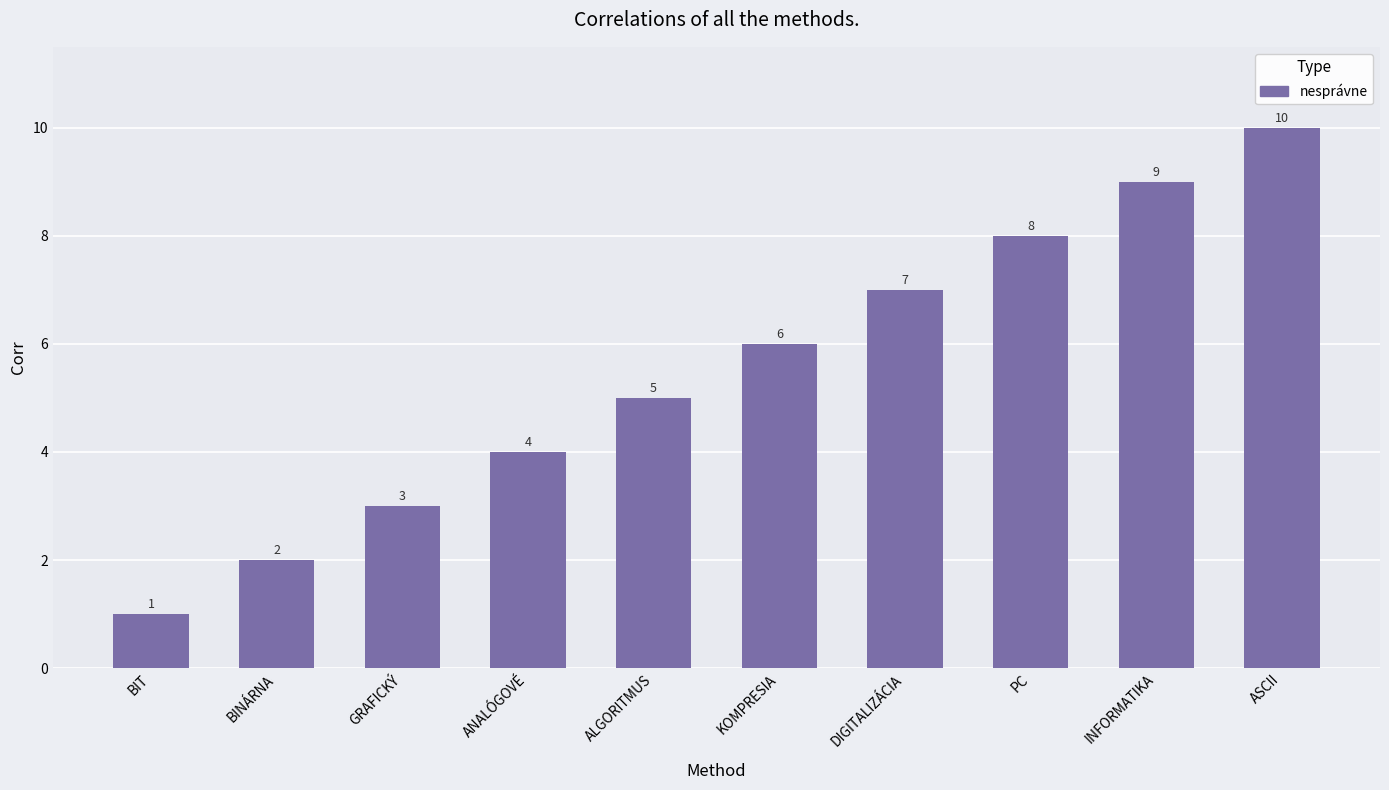

What is the difference between the maximum and minimum values?

9